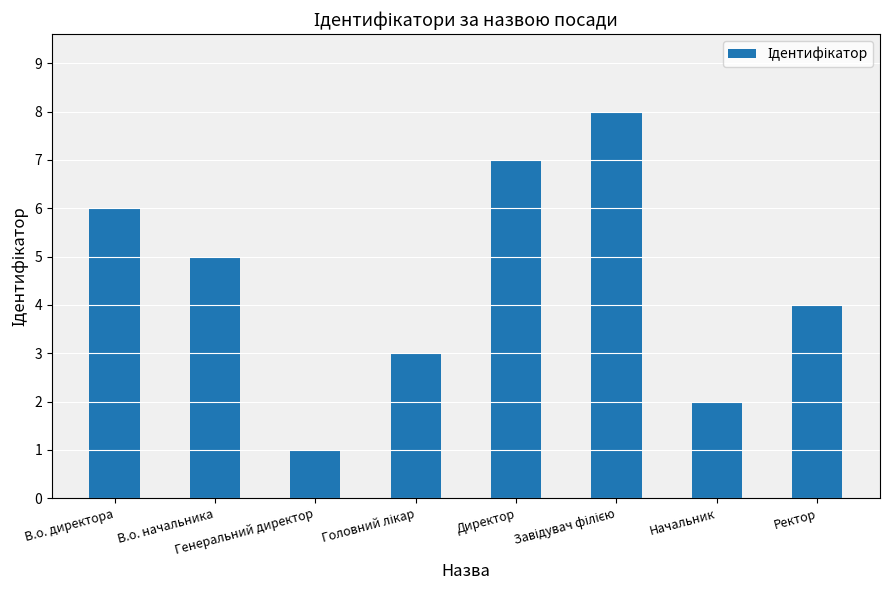

What is the difference between the second highest and minimum values?

6